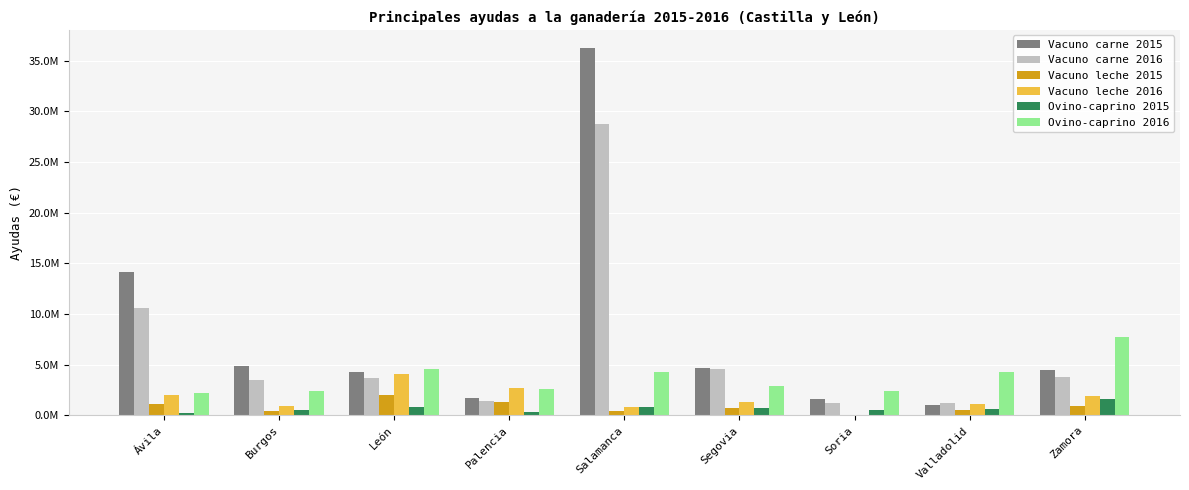

At which label does Vacuno carne 2015 first exceed 4527265?

Ávila